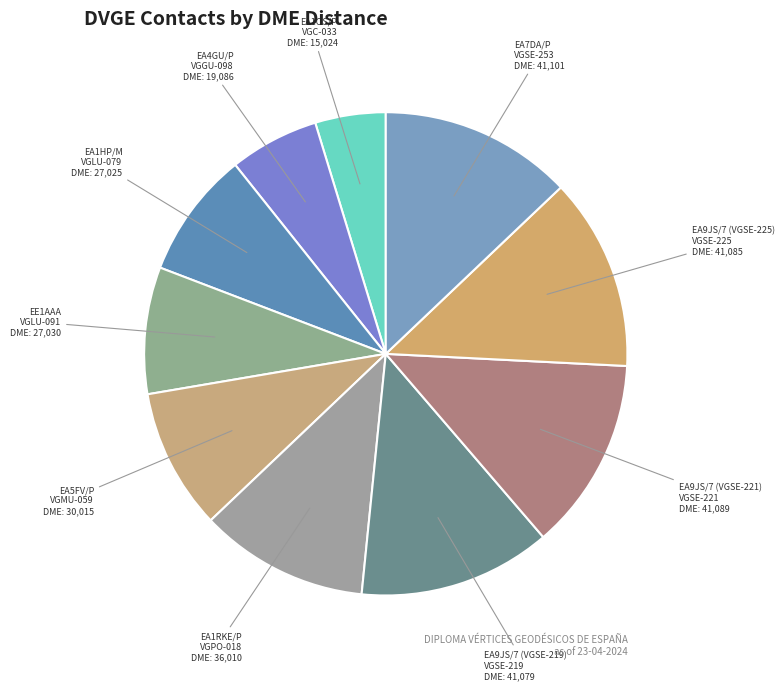

Is the sum of EA7DA/P and EA1OS/P greater than half?

No